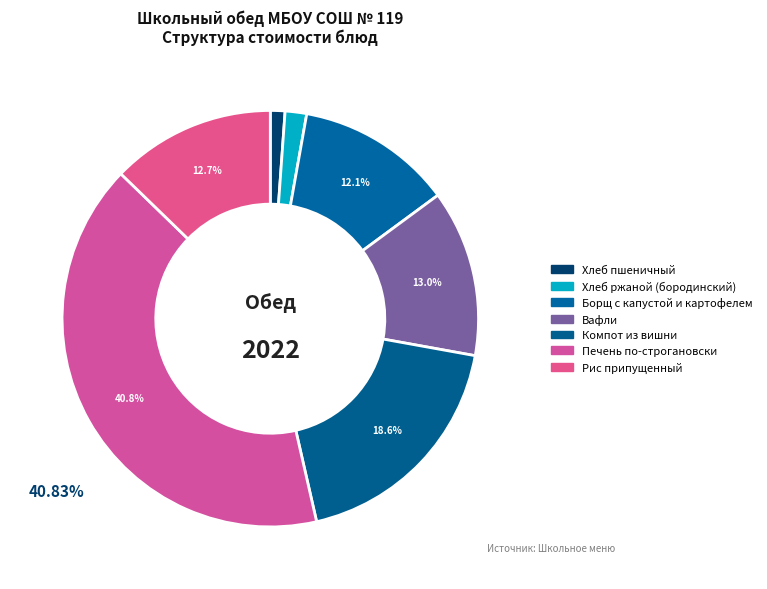

To the nearest percent, what is the difference between the largest and smallest slice percentages?

40%